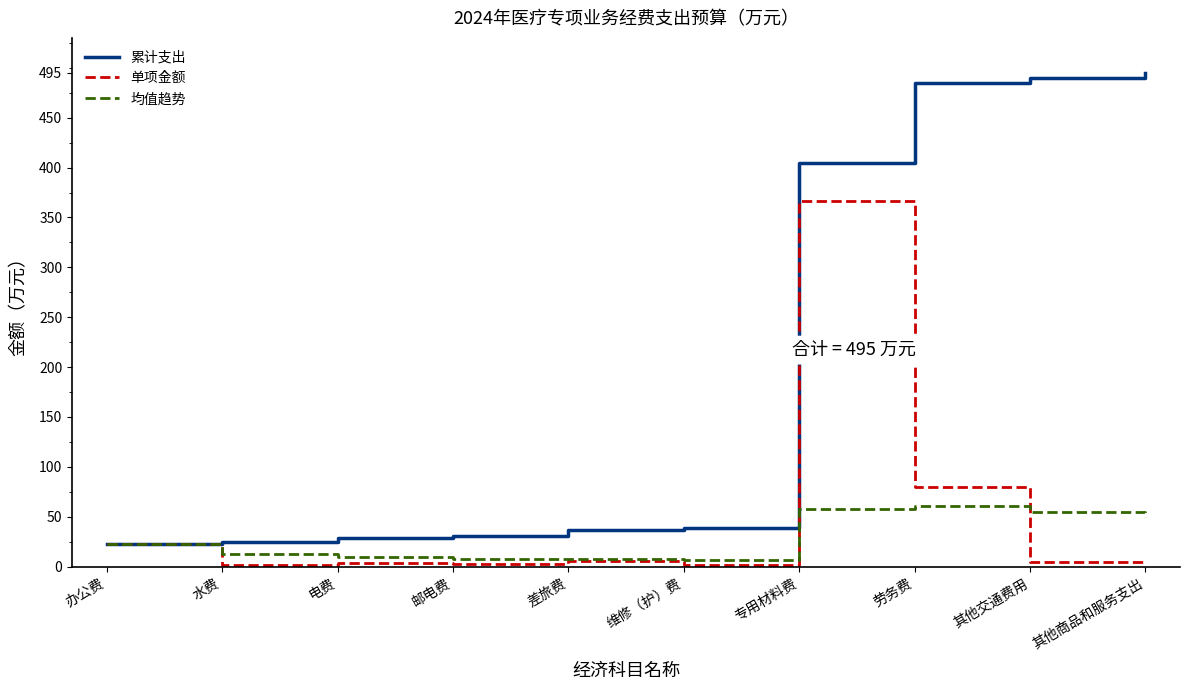

Where is 累计支出 nearest to the value 258?

专用材料费